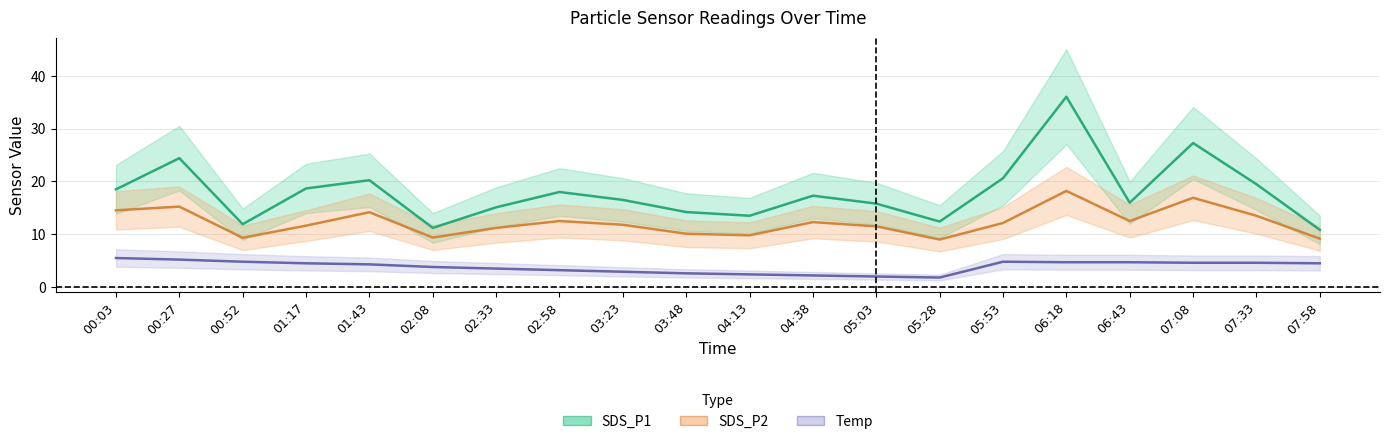

What is the spread (max minus min) of values at 02:58?

14.8